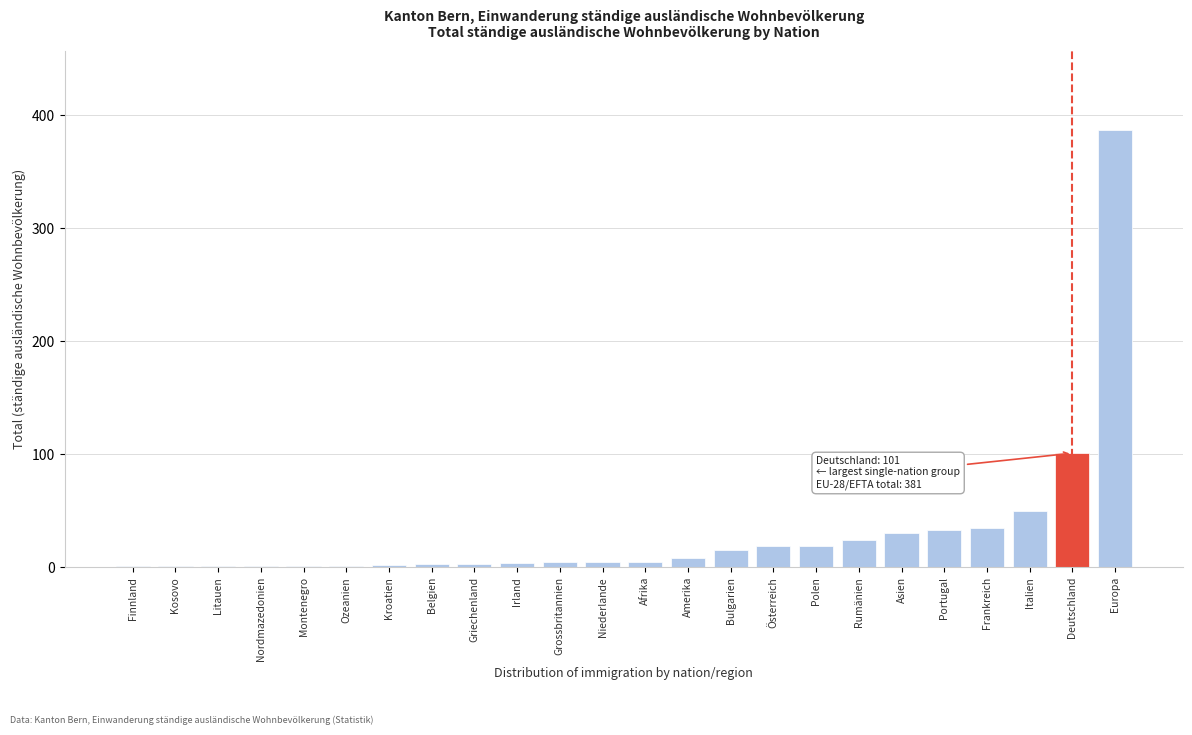

What is the maximum value shown in the chart?

387